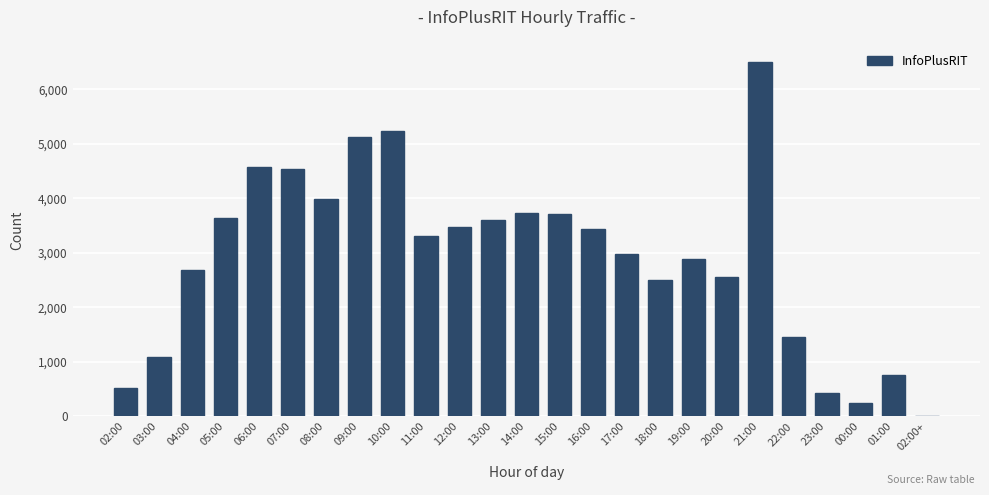

The chart shows a value of 3434 at 16:00. True or false?

True